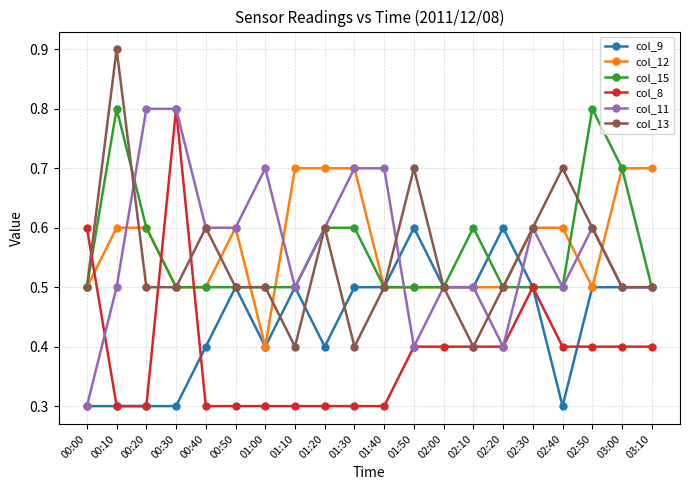

What is the maximum value for col_9?

0.6